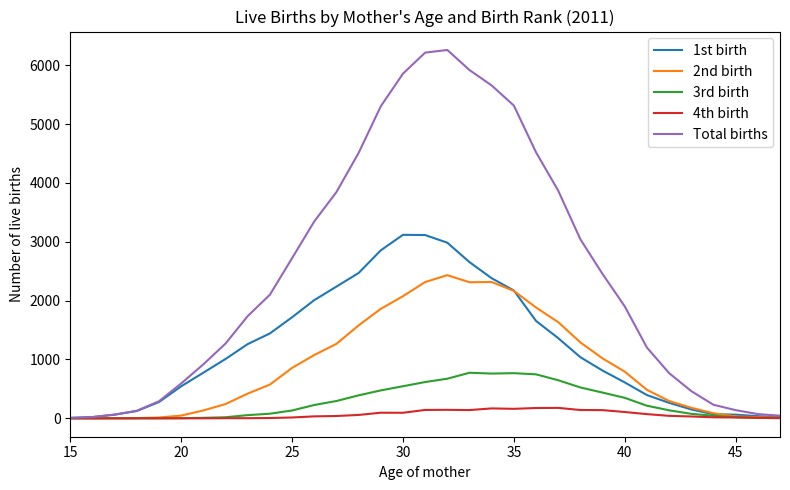

What is the maximum value for 3rd birth?

774